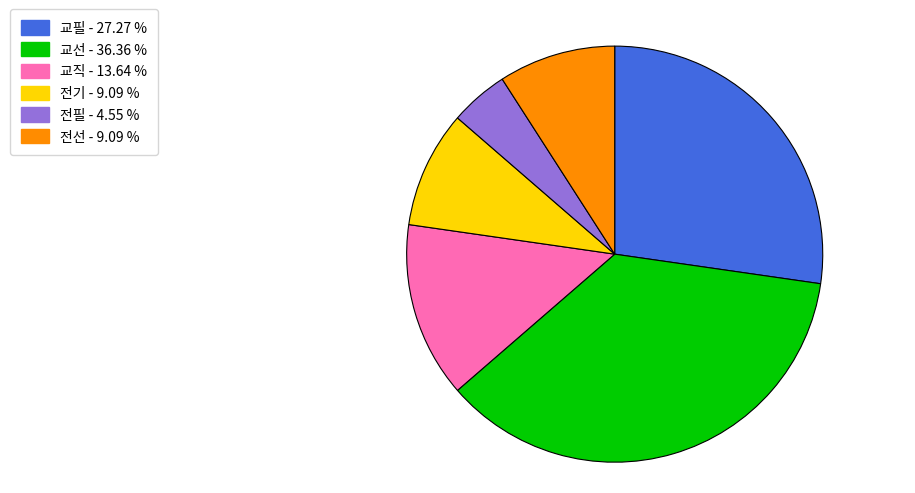

Which category has the biggest portion of the pie?

교선